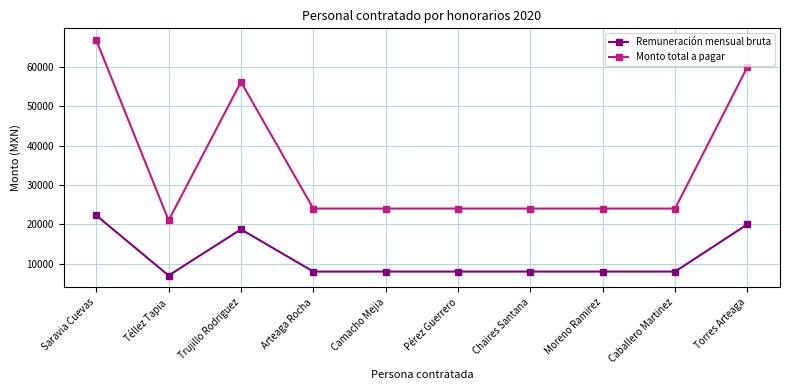

True or false: Remuneración mensual bruta and Monto total a pagar cross at least once.

False